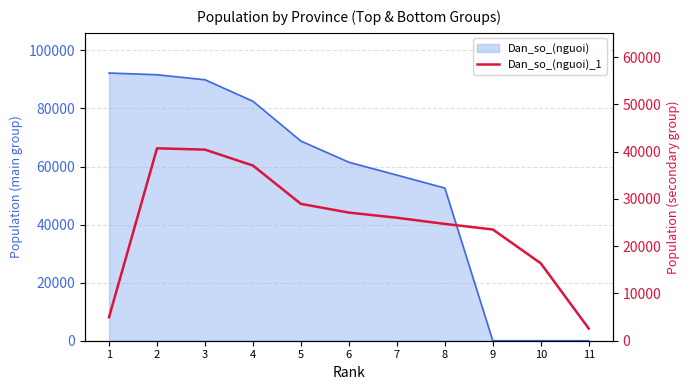

What is the maximum value shown in the chart?

40707